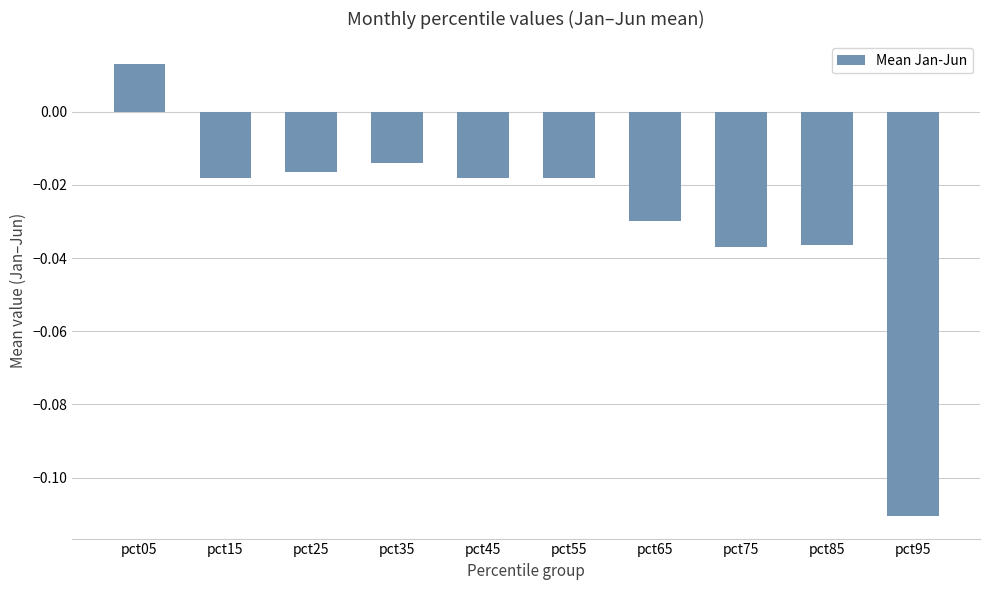

What is the difference between the maximum and minimum values?

0.1